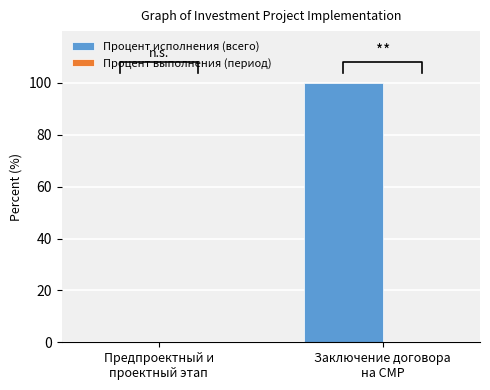

Does the chart contain stacked bars?

No